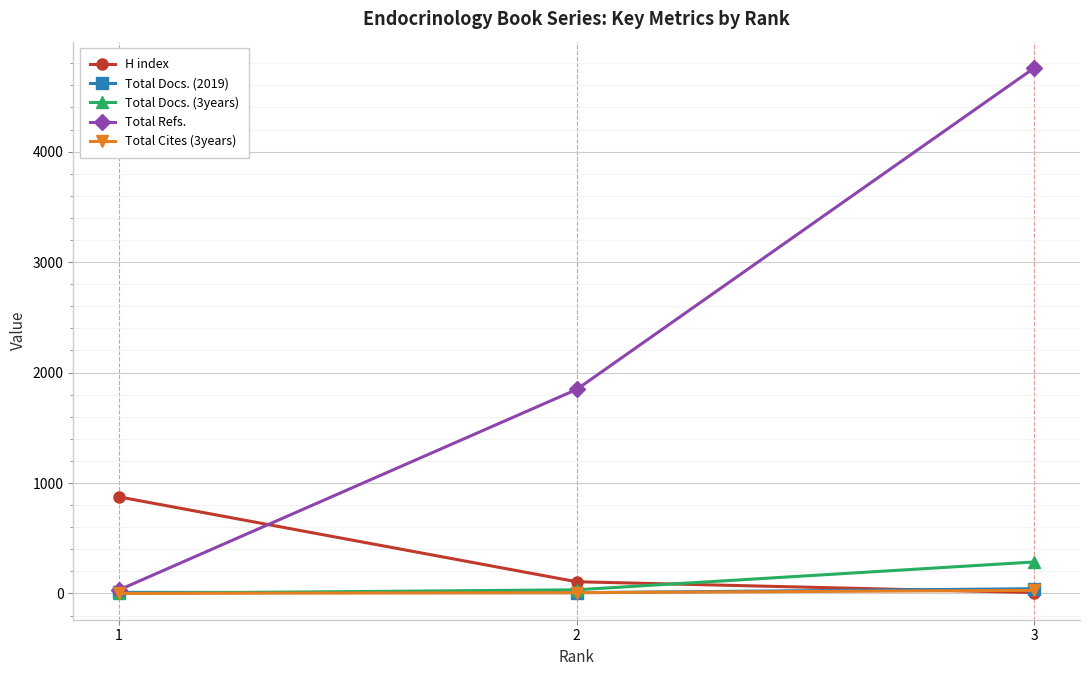

Count the Total Refs. values in the range 32 to 4758.

3